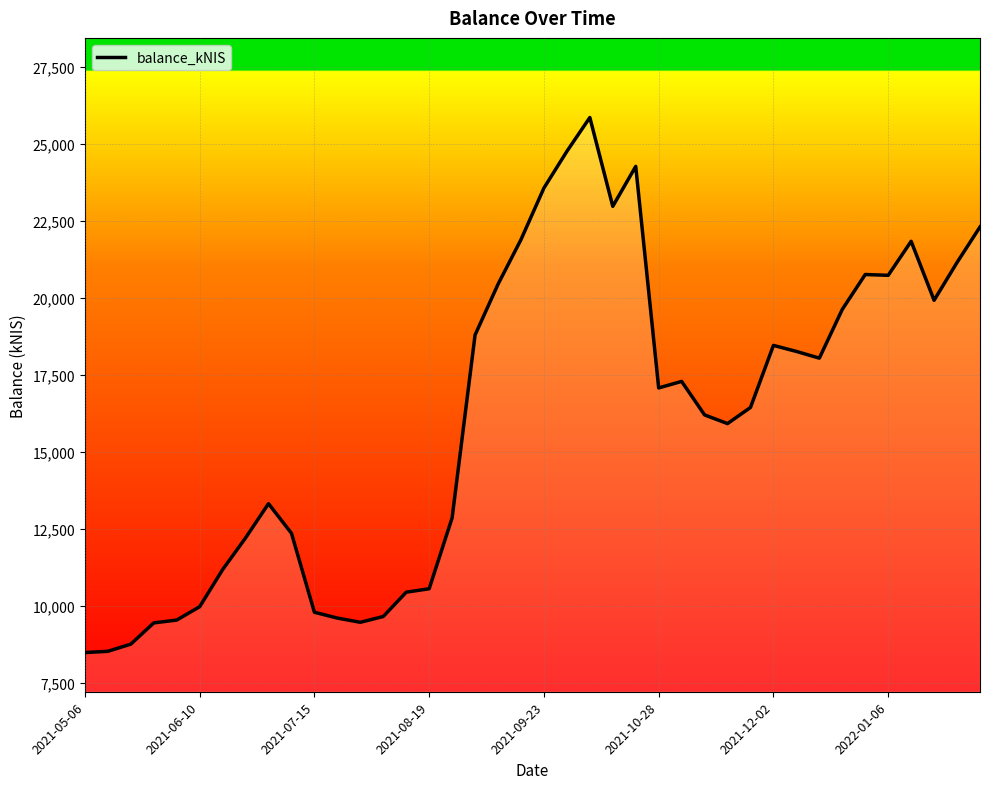

What is the greatest value displayed?

25865.0